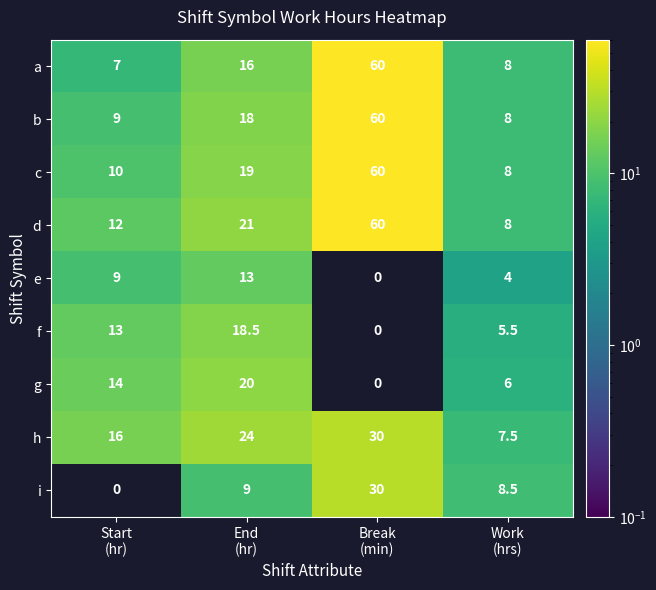

Which series has the largest range (max minus min)?

a